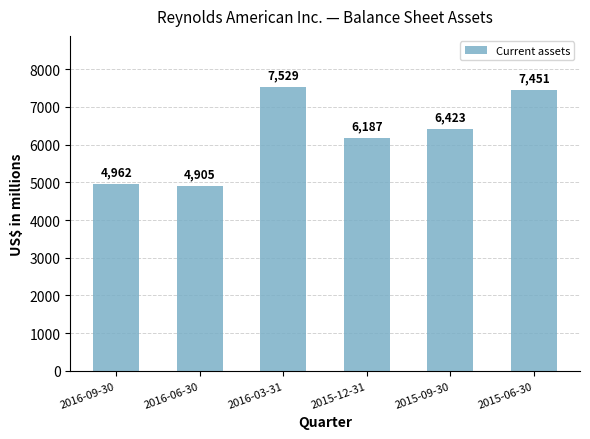

What is the sum of all values?

37457